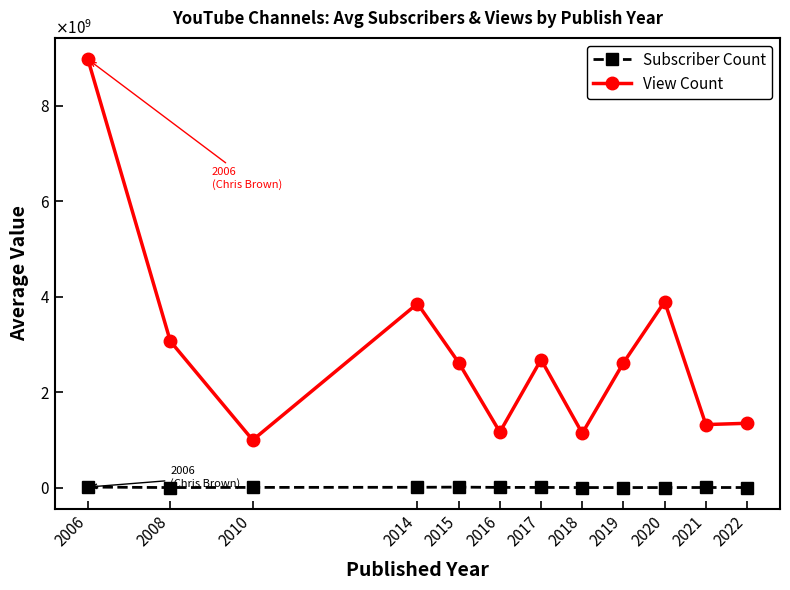

True or false: Subscriber Count and View Count cross at least once.

False